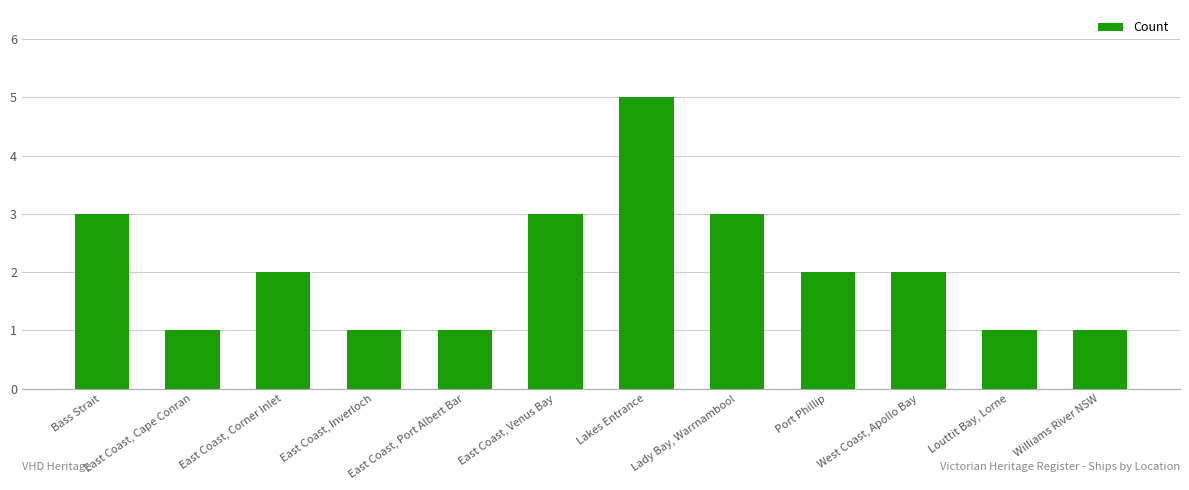

The chart shows a value of 1 at Louttit Bay, Lorne. True or false?

True